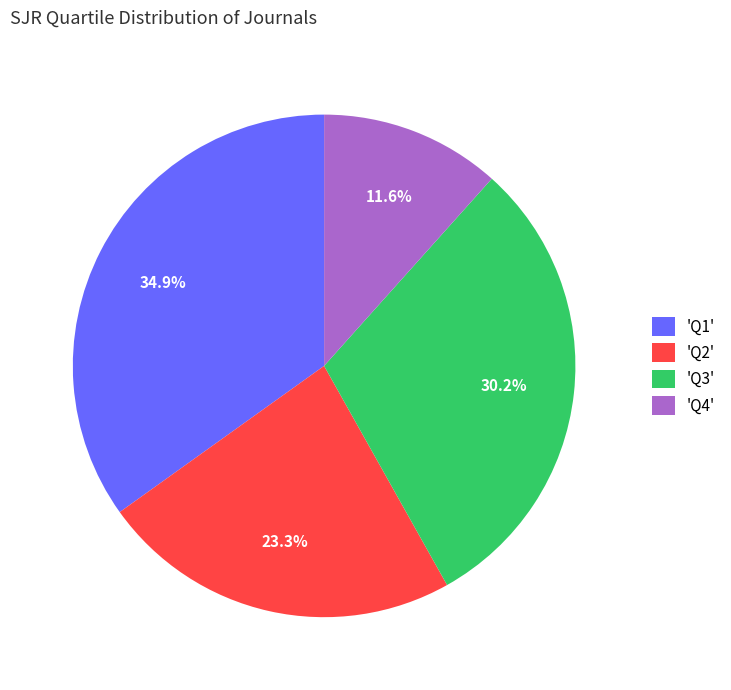

What is the ratio of the value at 'Q2' to the value at 'Q4'?

2.0